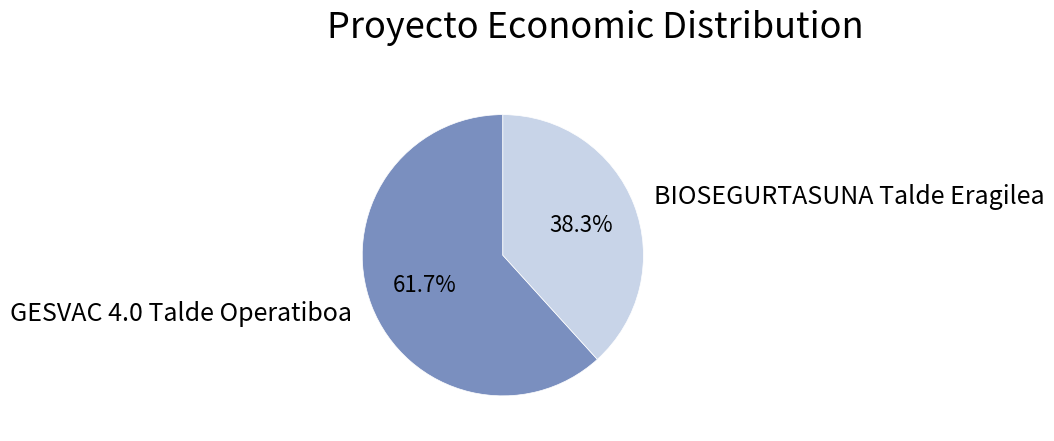

To the nearest percent, what percentage of the pie is BIOSEGURTASUNA Talde Eragilea?

38%